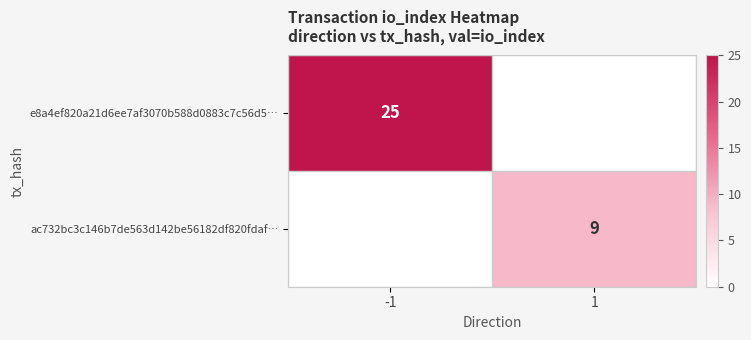

The ac732bc3c146b7de563d142be56182df820fdaf… series shows 5 at 1. True or false?

False